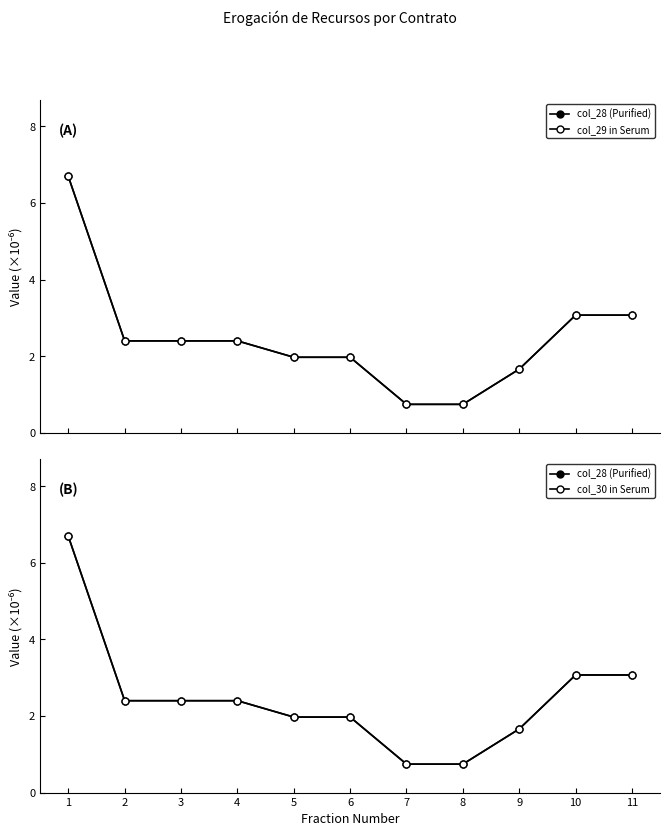

What is the difference between the maximum and minimum values in the col_29 in Serum series?

6.0